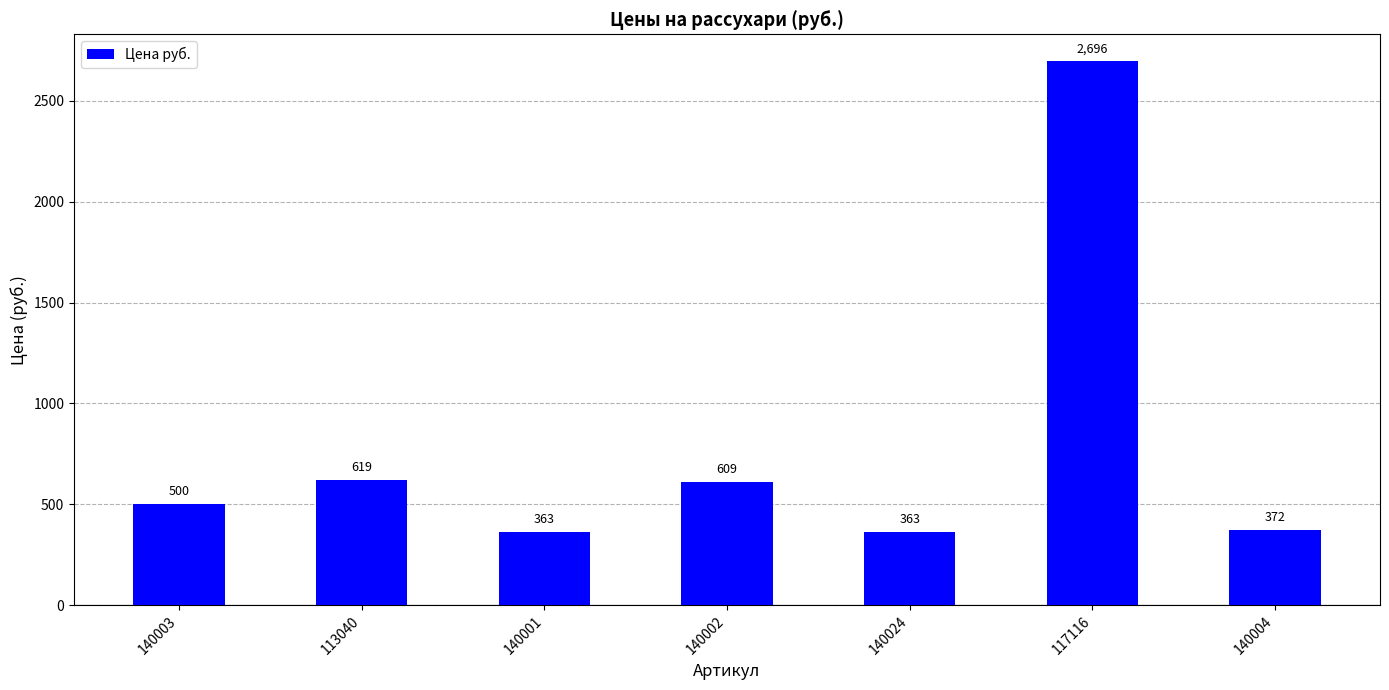

What is the ratio of the value at 140002 to the value at 117116?

0.2